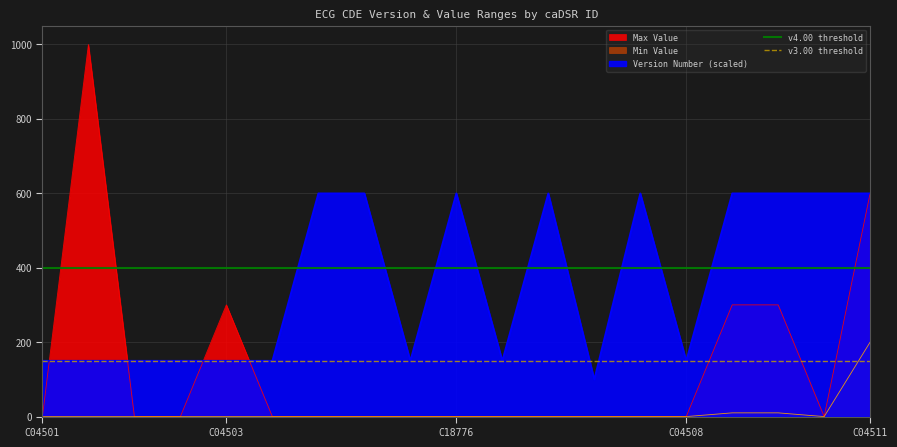

What is the sum of all v4.00 threshold values?

7600